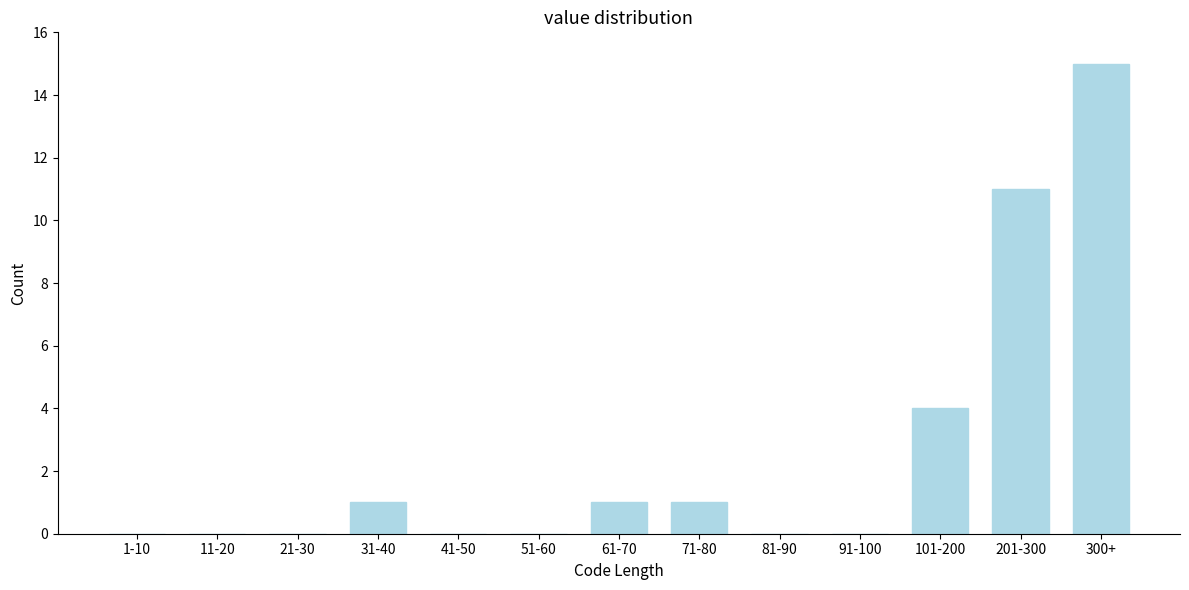

Reading left to right, list all the values displayed in this chart.

1-10=0	11-20=0	21-30=0	31-40=1	41-50=0	51-60=0	61-70=1	71-80=1	81-90=0	91-100=0	101-200=4	201-300=11	300+=15